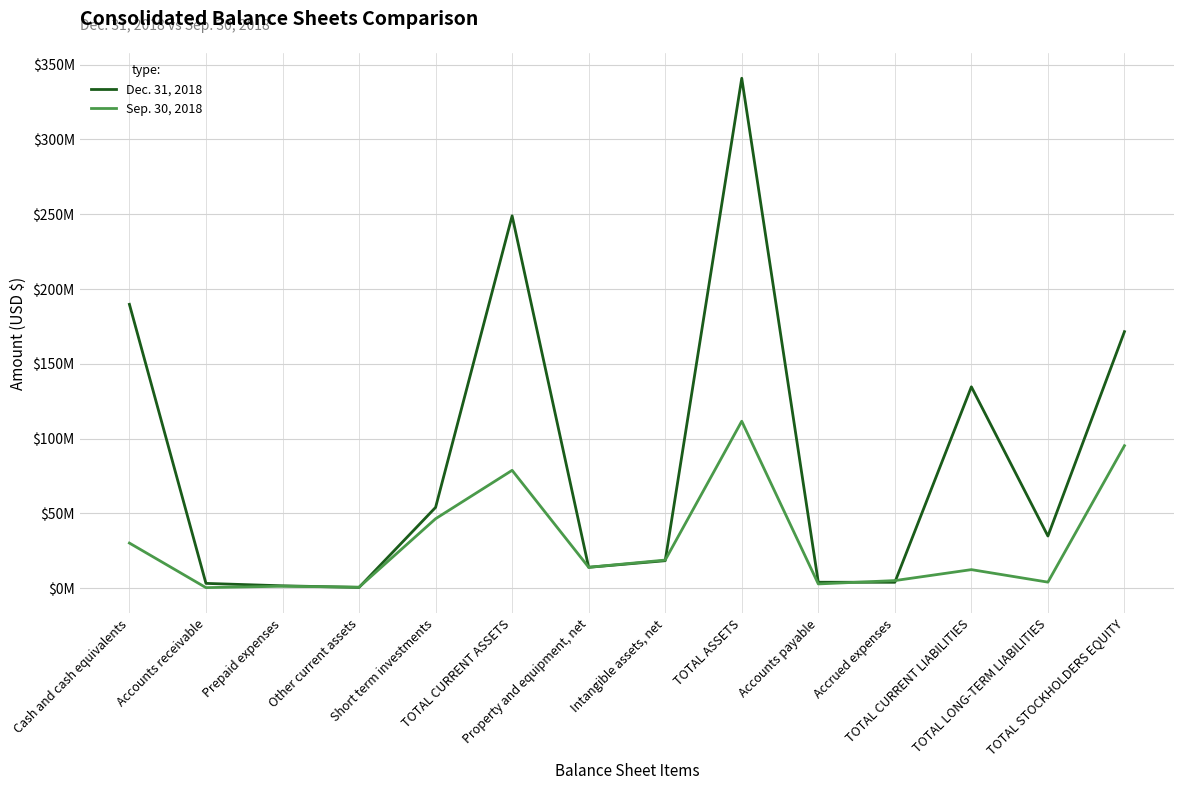

True or false: Sep. 30, 2018 has a value of 12364951 at TOTAL CURRENT LIABILITIES.

True